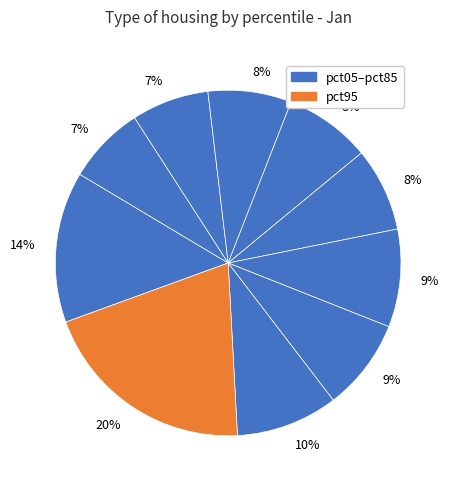

Count the number of slices in the pie.

10